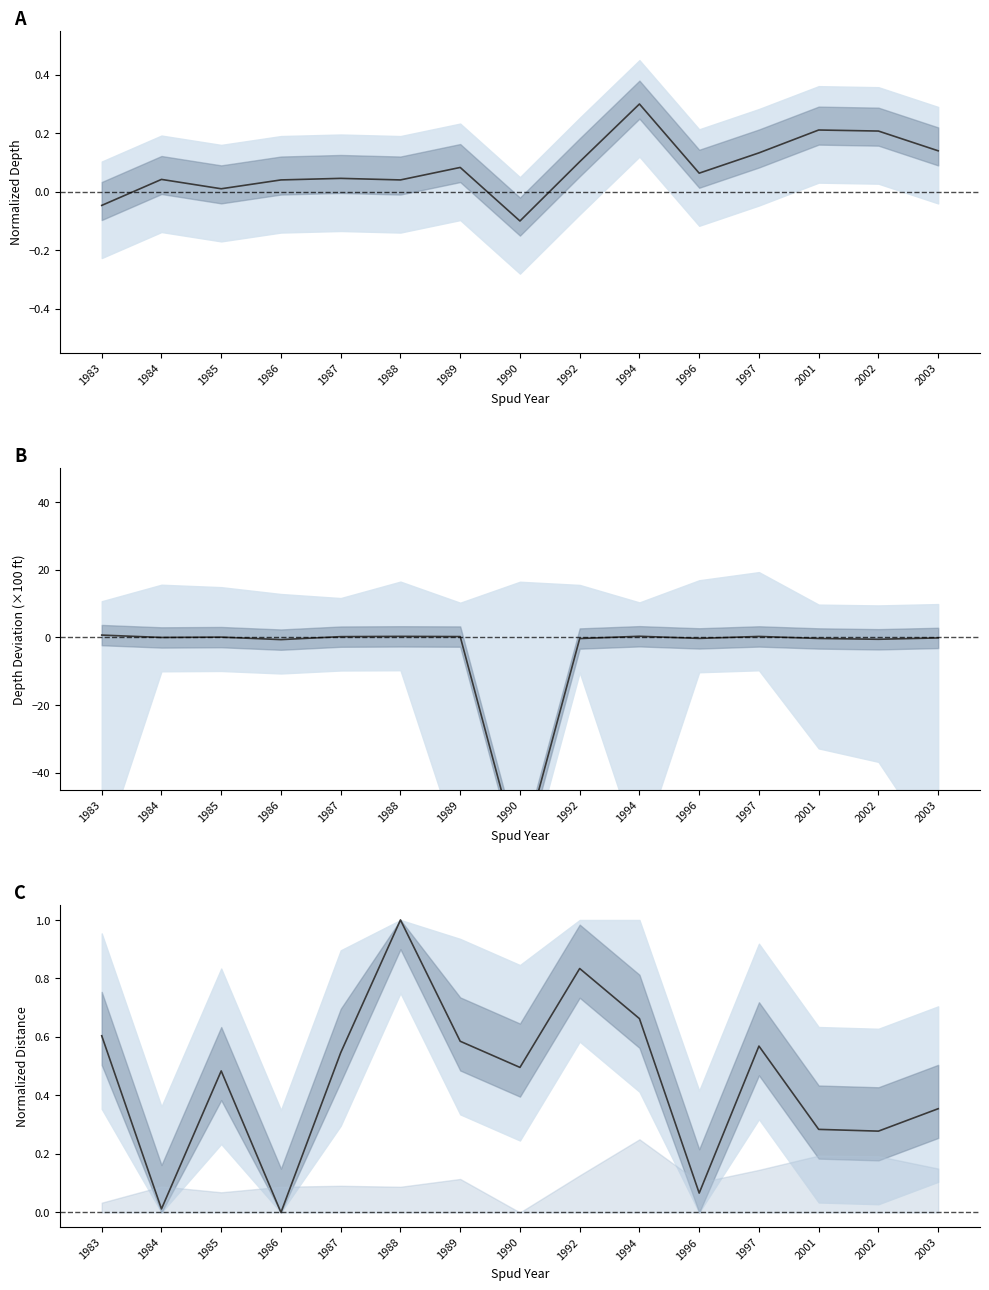

Reading right to left, list all the values displayed in this chart.

Surface Casing Norm: 0.1	0.2	0.2	0.1	0.1	0.3	0.1	-0.1	0.1	0.0	0.0	0.0	0.0	0.0	-0.0
Formation Top Norm: -0.1	-0.5	-0.3	0.3	-0.3	0.3	-0.3	-65.7	0.3	0.3	0.2	-0.6	0.1	-0.0	0.7
Distance Norm: 0.4	0.3	0.3	0.6	0.1	0.7	0.8	0.5	0.6	1.0	0.5	0.0	0.5	0.0	0.6